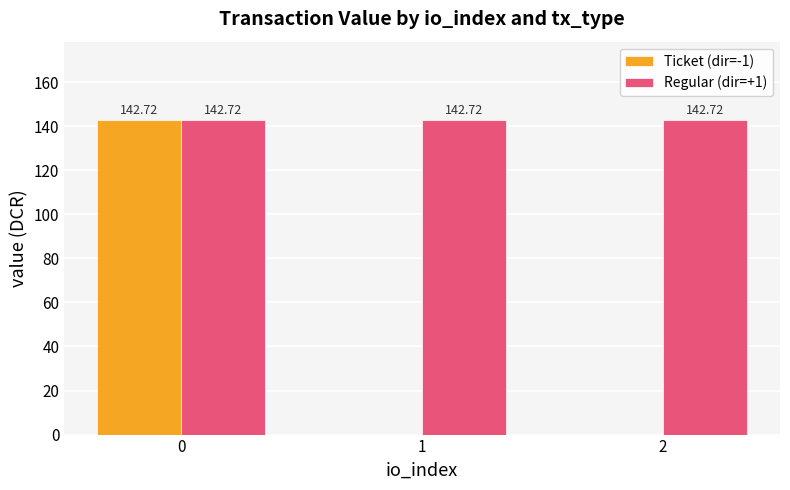

Does the chart contain stacked bars?

No